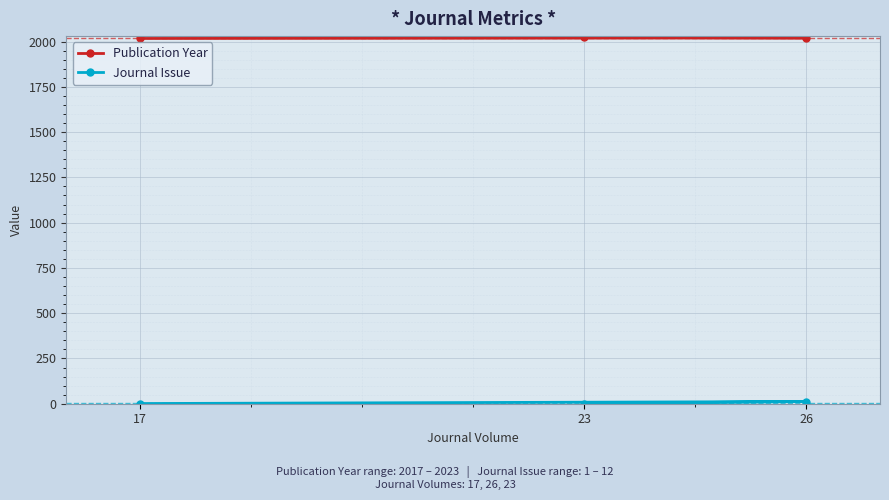

What is the difference between the maximum and minimum values in the Publication Year series?

6